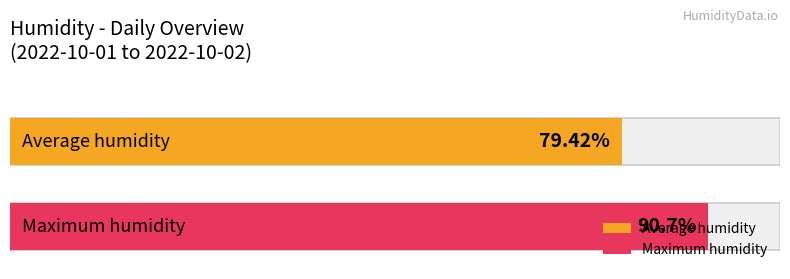

What is the maximum value shown in the chart?

90.7